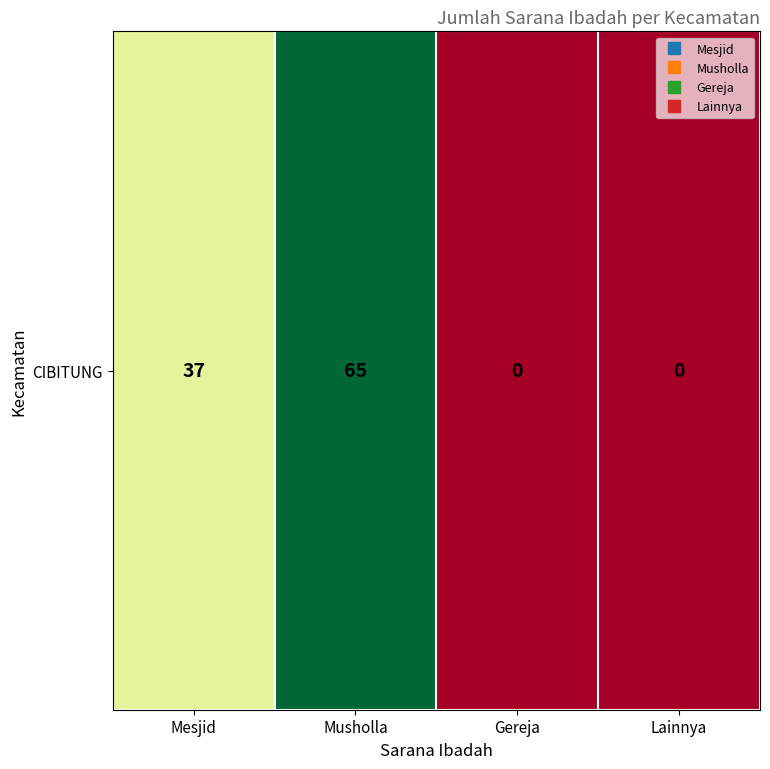

What is the sum of all values?

102